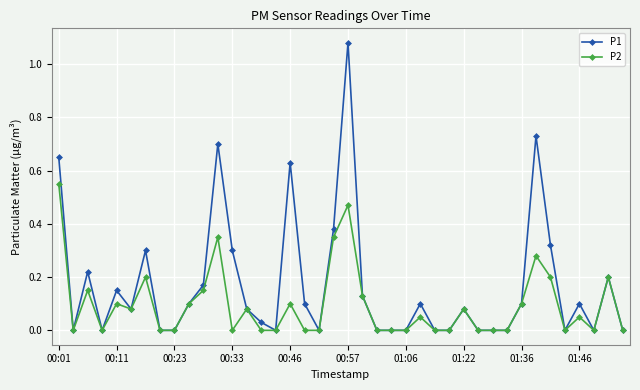

Which series has the largest total across all categories?

P1